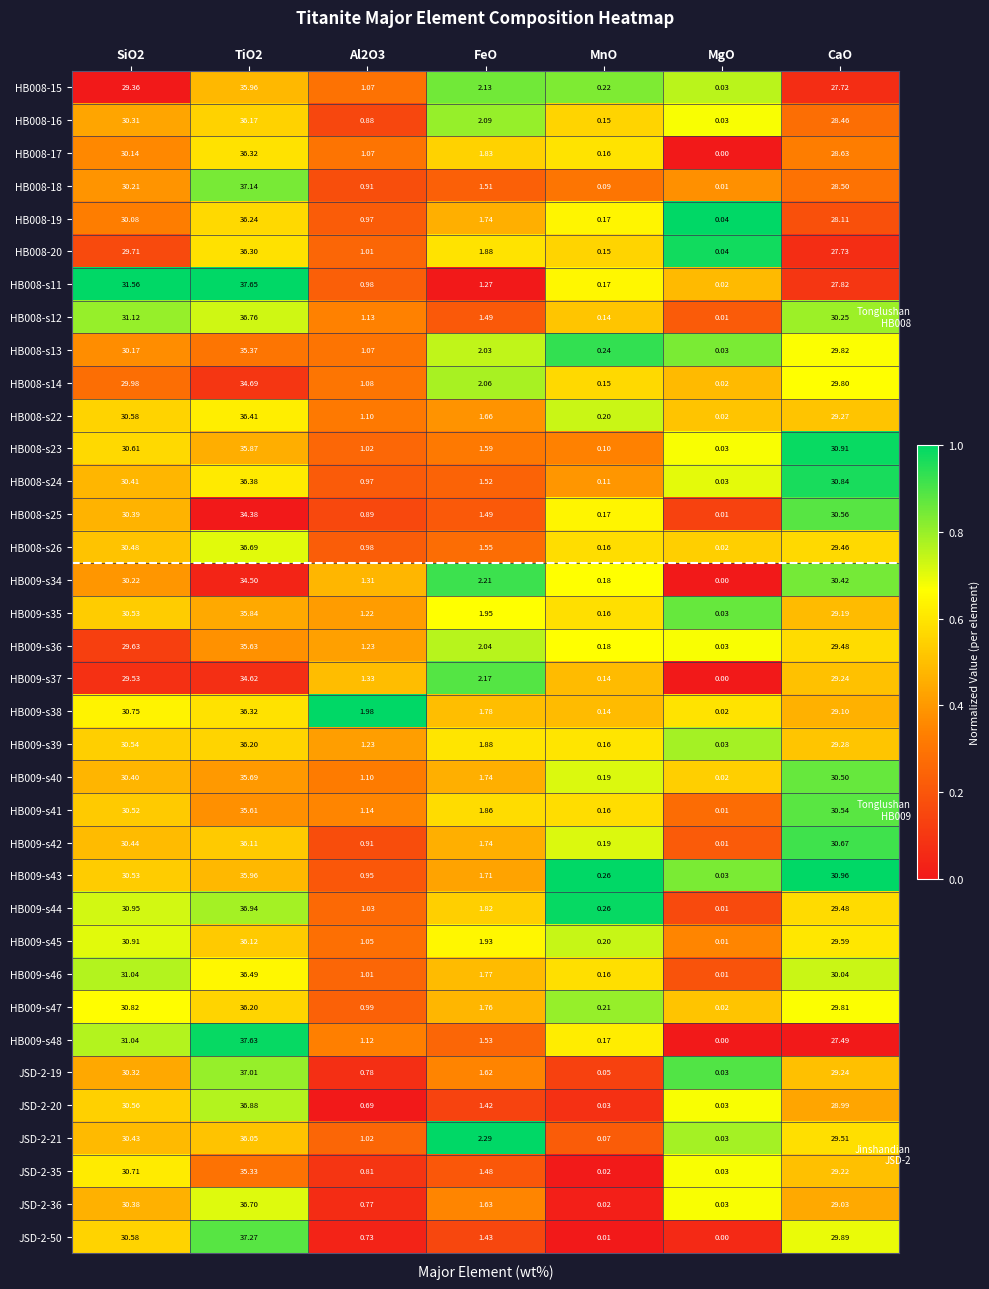

Is the value of HB008-s25 at MgO greater than the value of HB008-16 at MgO?

No